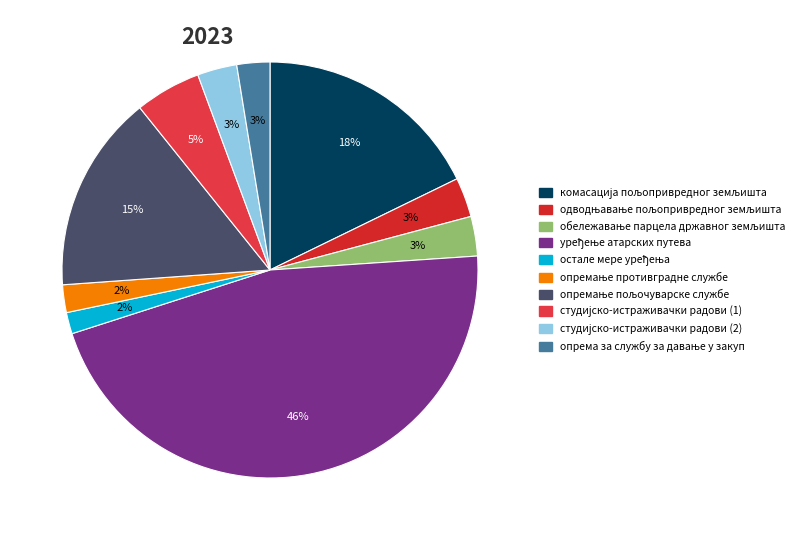

Does студијско-истраживачки радови (1) account for over 50% of the chart?

No